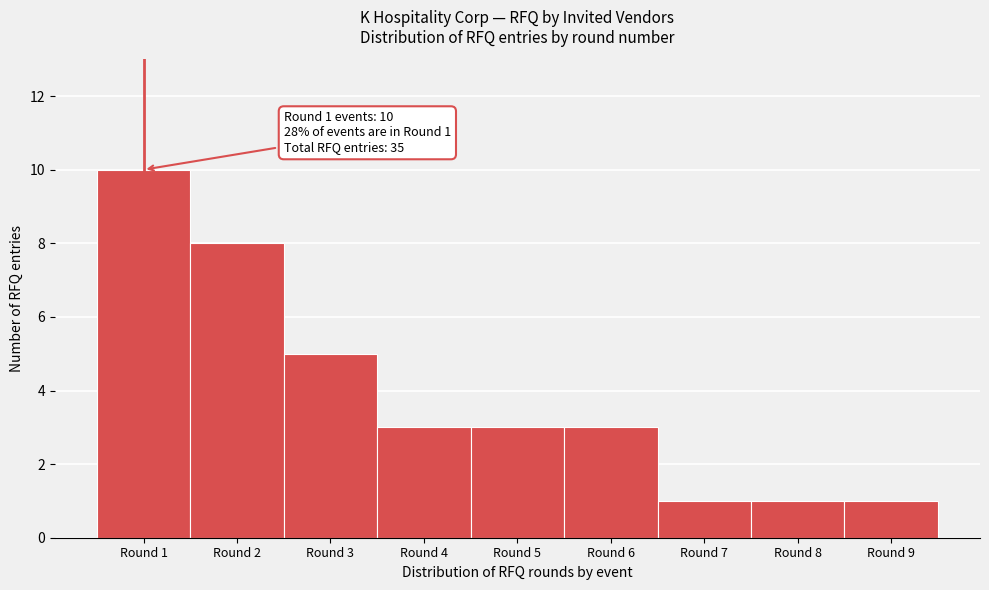

Reading left to right, transcribe all the data shown in this chart.

Round 1=10	Round 2=8	Round 3=5	Round 4=3	Round 5=3	Round 6=3	Round 7=1	Round 8=1	Round 9=1